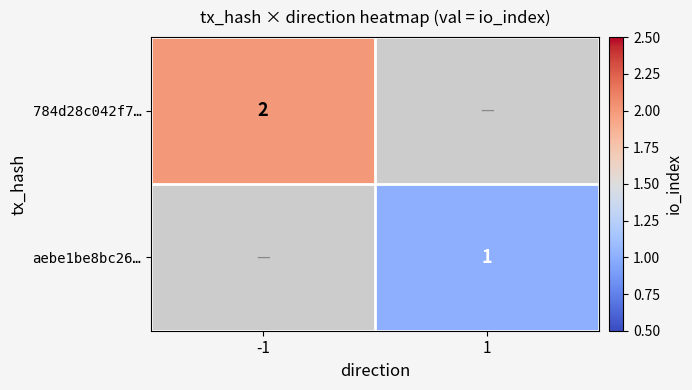

Which label corresponds to the largest value in the chart?

-1